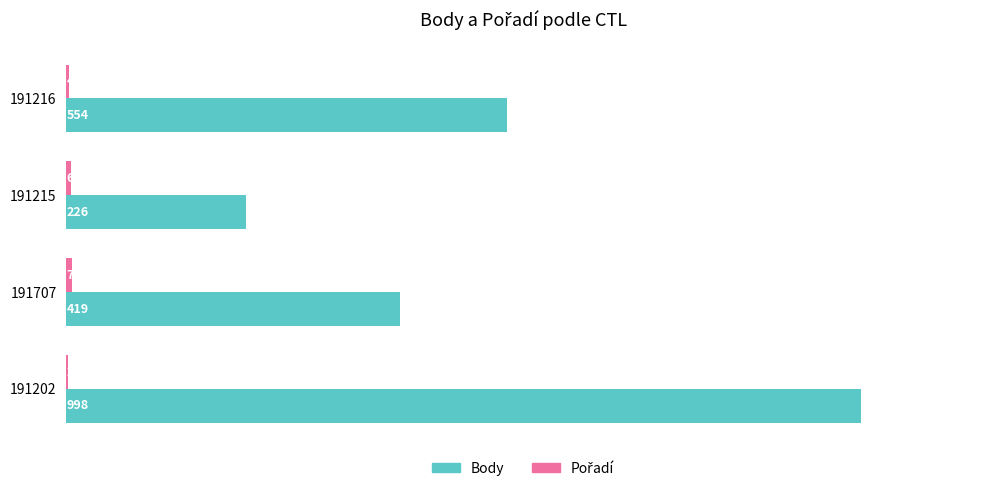

At which label is Body closest to 612?

191216